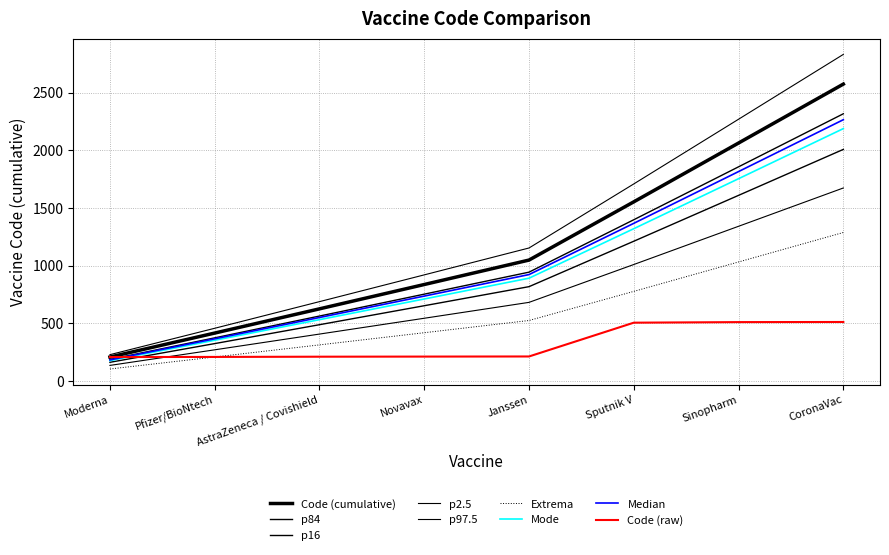

What position from the right is Novavax?

5